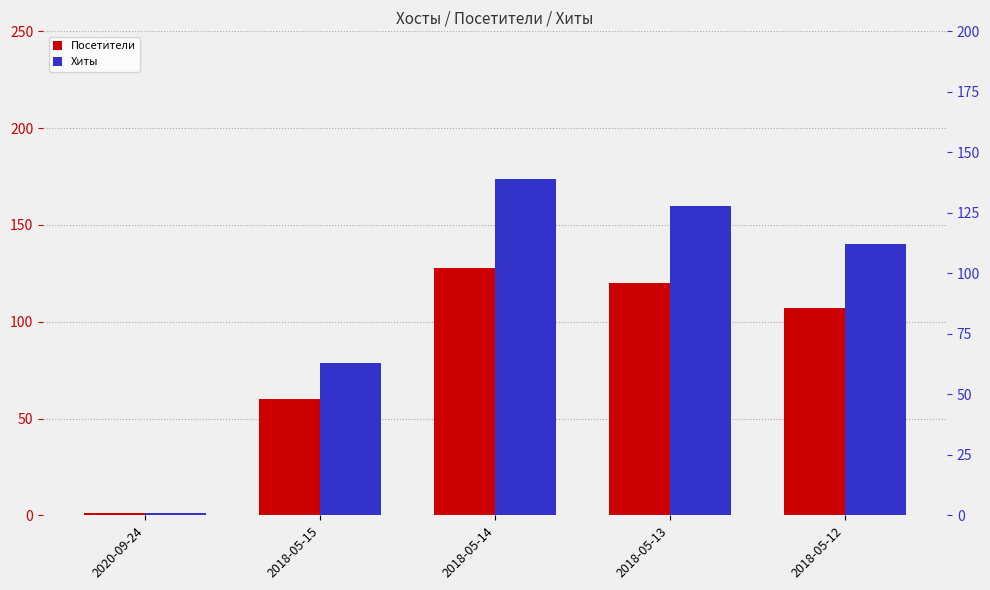

Are the bars horizontal?

No